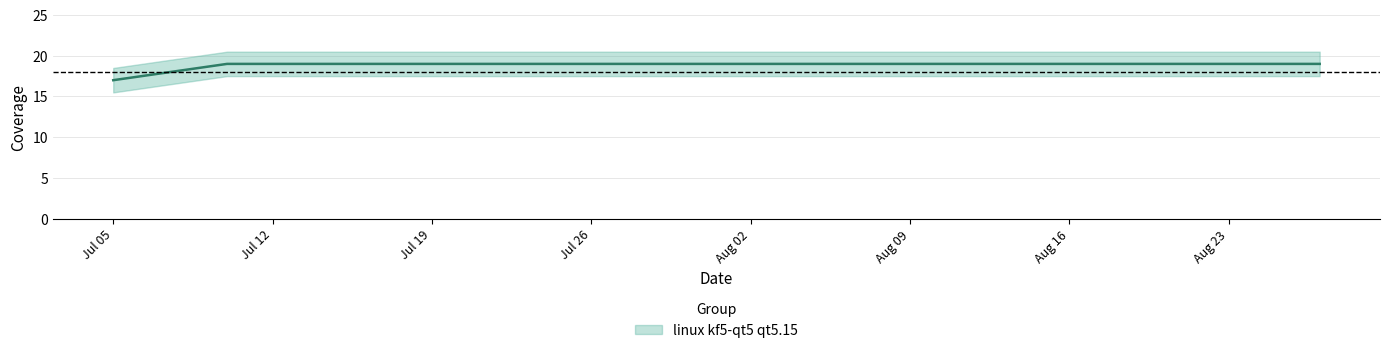

What is the value of the 4th point from the left?

19